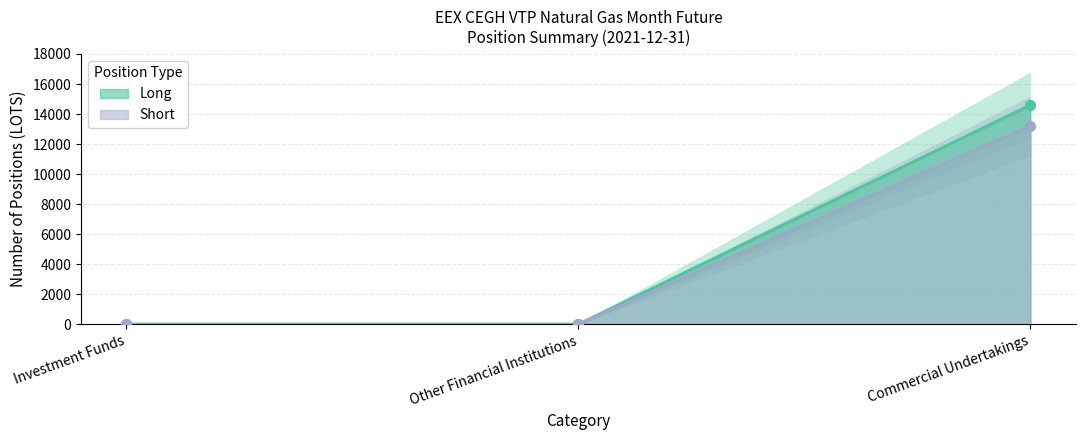

Which series reaches the minimum Y coordinate?

Long